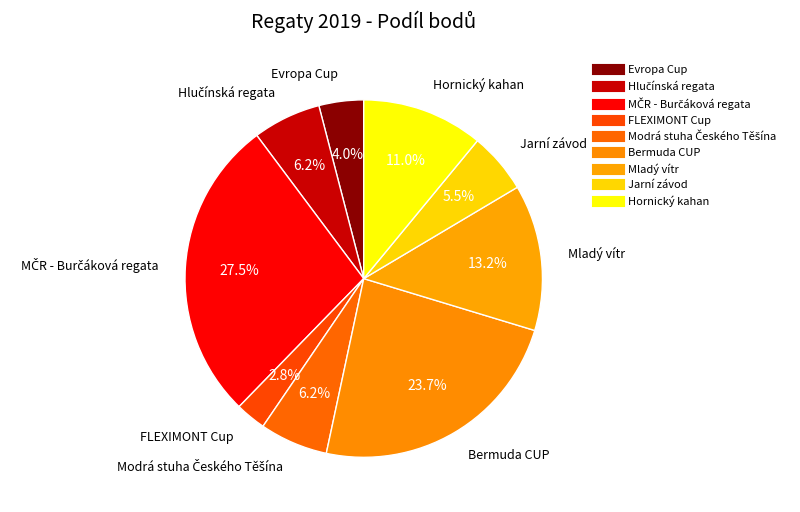

How many slices are in this pie chart?

9